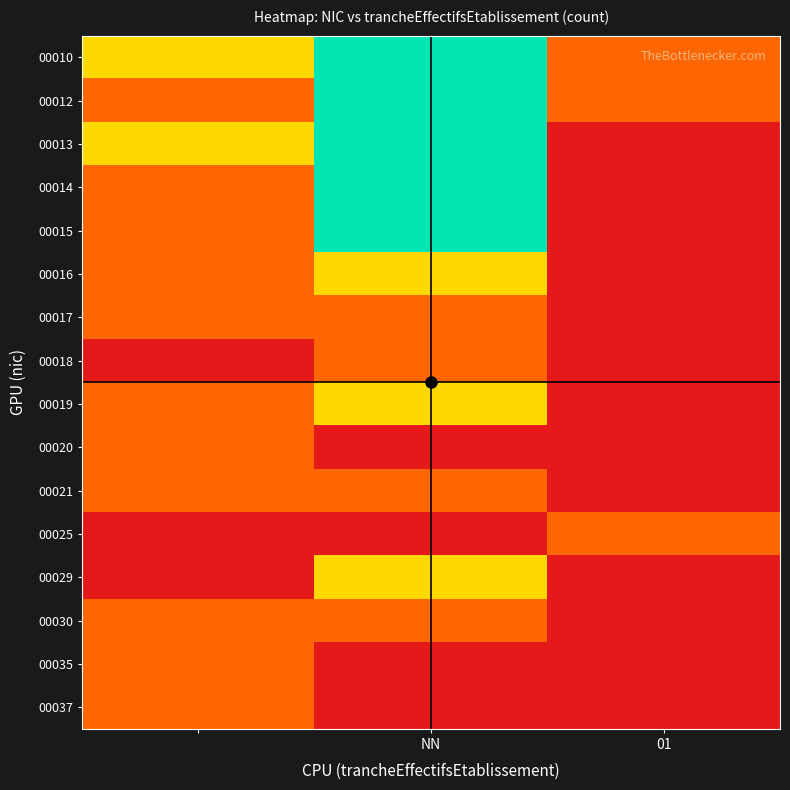

At how many categories does at least one series exceed 2?

1